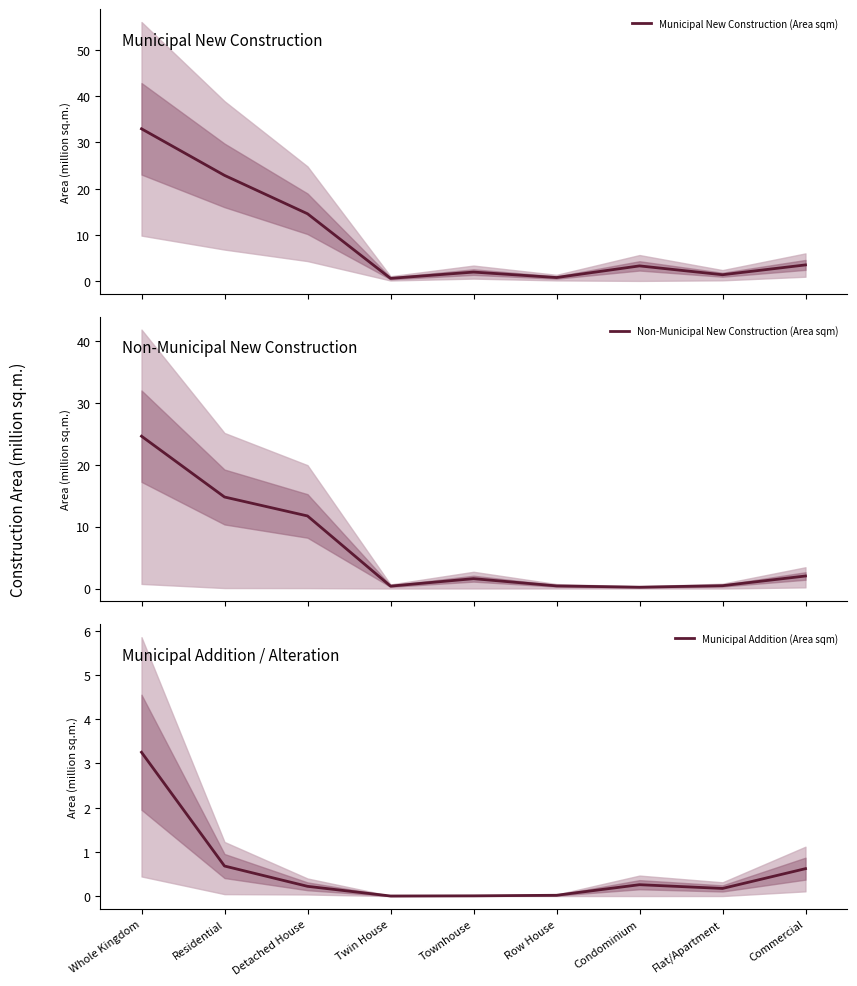

Is the value of Municipal New Construction (Area sqm) at Row House greater than the value of Municipal Addition (Area sqm) at Flat/Apartment?

Yes